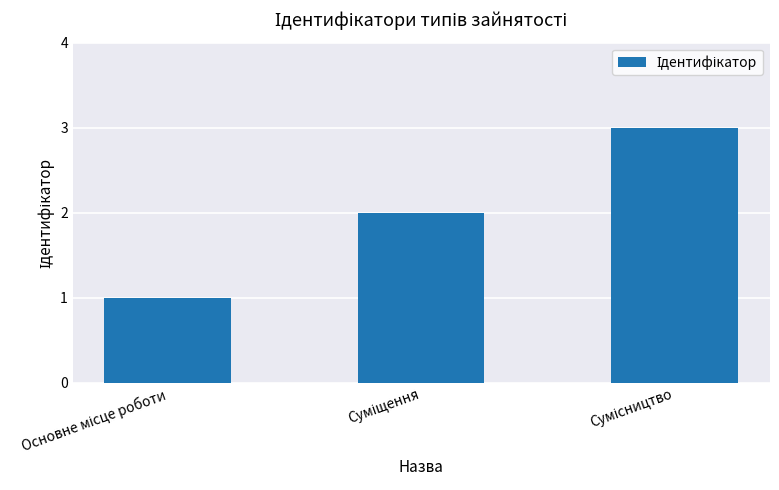

What is the sum of all values?

6